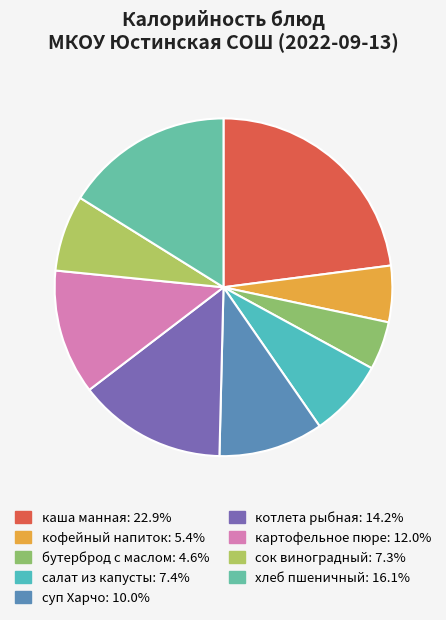

Count the number of slices in the pie.

9